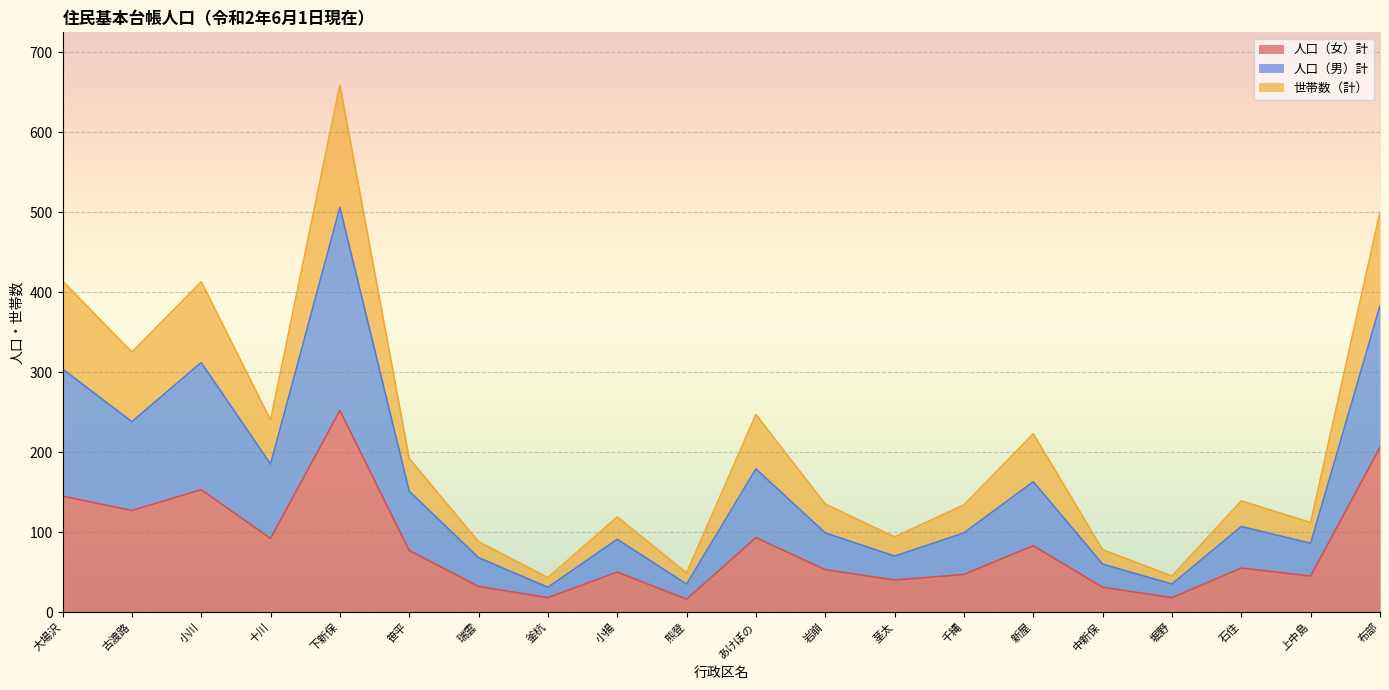

What is the total value across all series at 茎太?

94